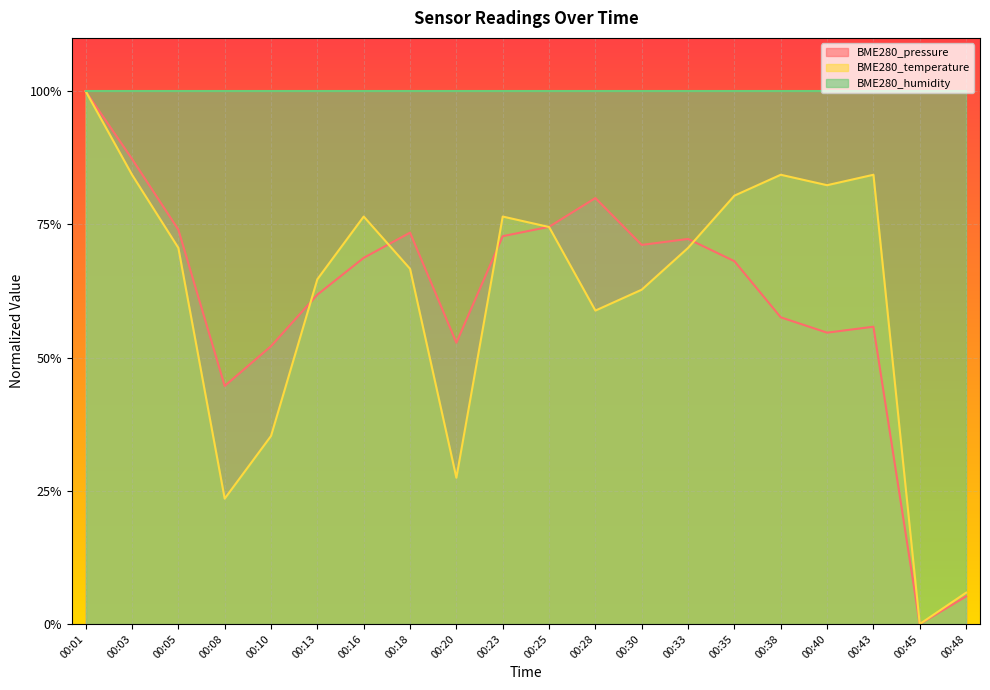

At which category does the chart reach its minimum across all series?

00:45